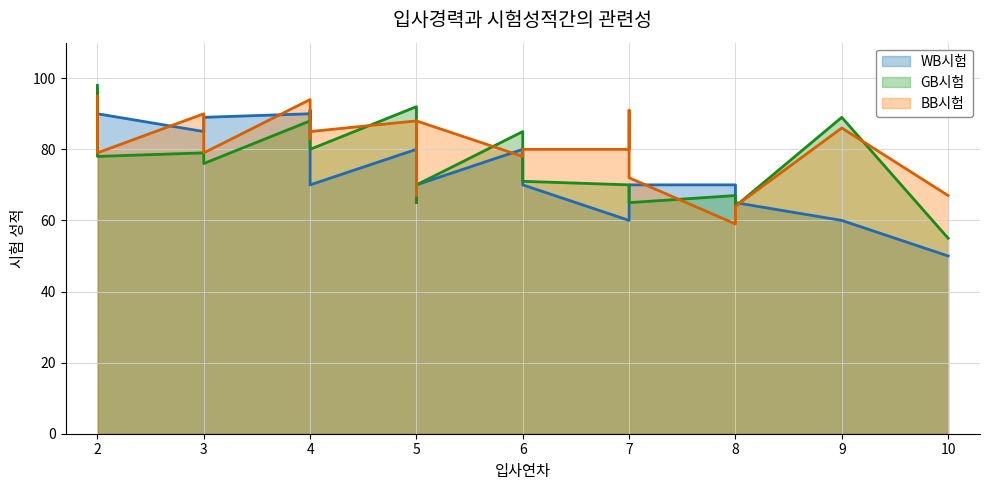

How many times do WB시험 and GB시험 cross each other?

7